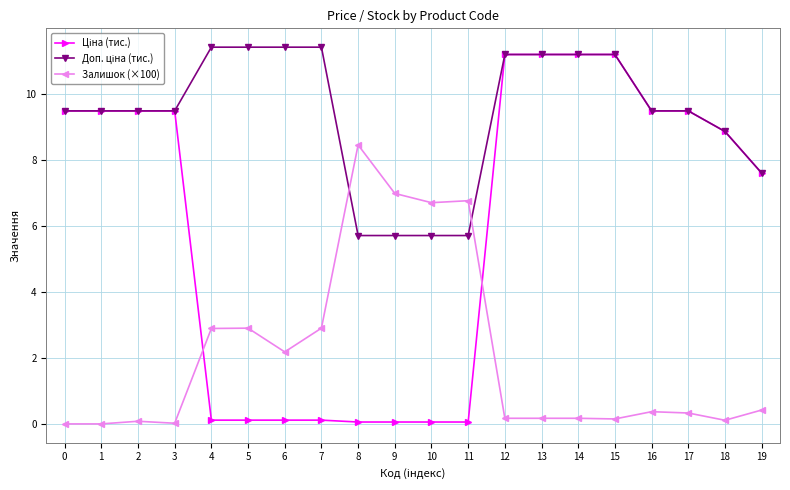

What is the greatest value displayed?

11.4